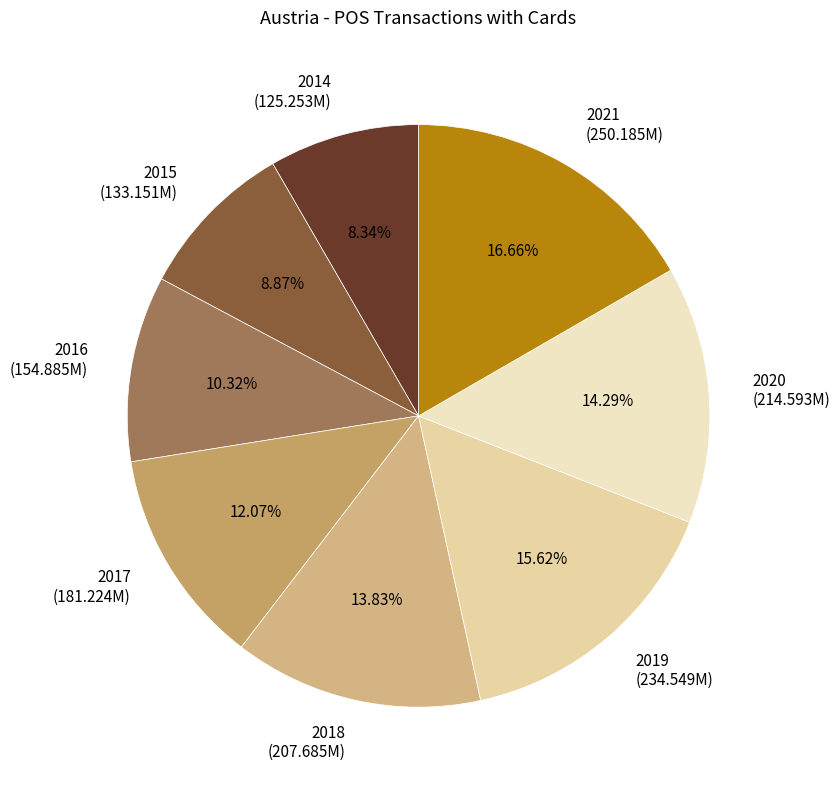

The 2021 slice represents 27% of the pie. True or false?

False